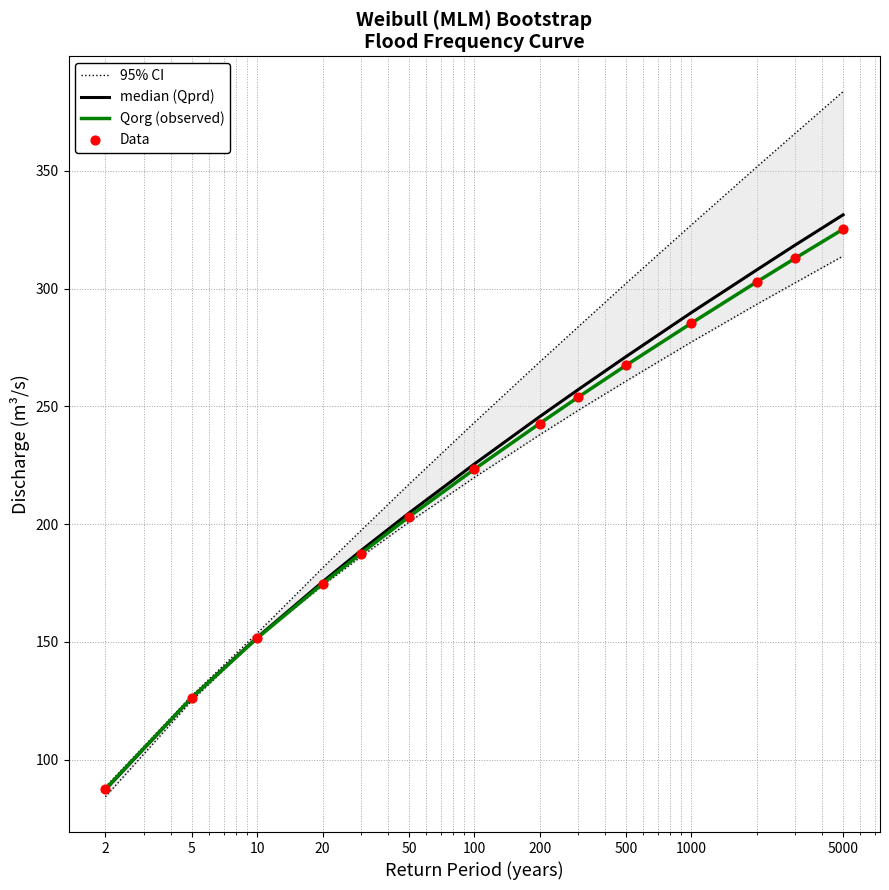

Which series has the largest Y range (max minus min)?

95% CI